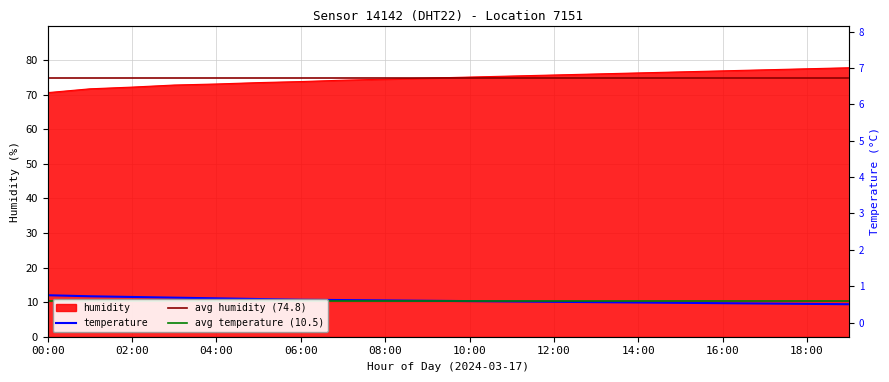

What is the label of the 3rd point from the right?

17:00